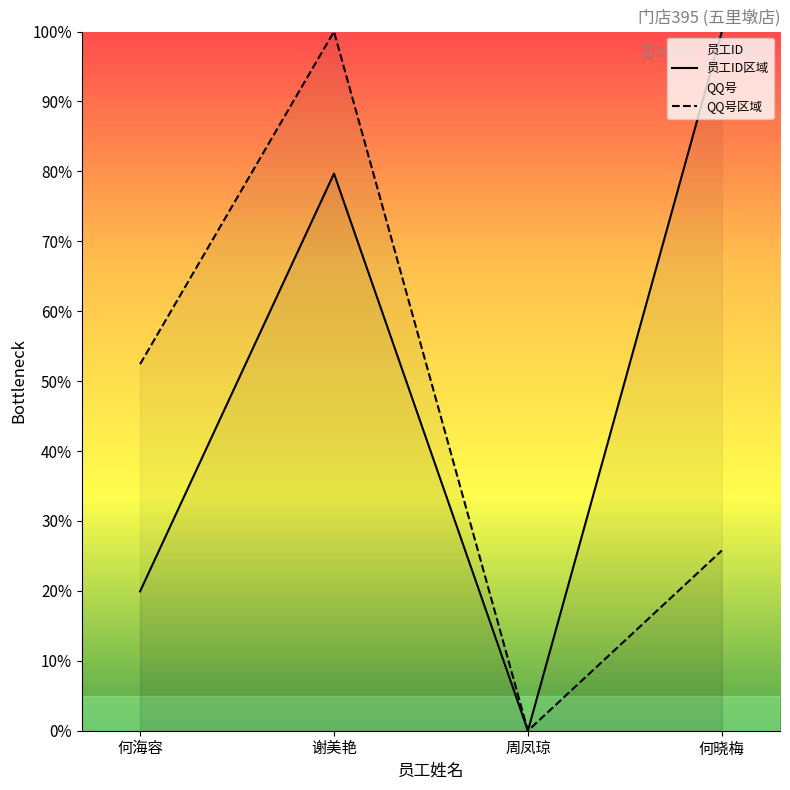

What is the difference between the maximum and minimum values in the QQ号区域 series?

100.0